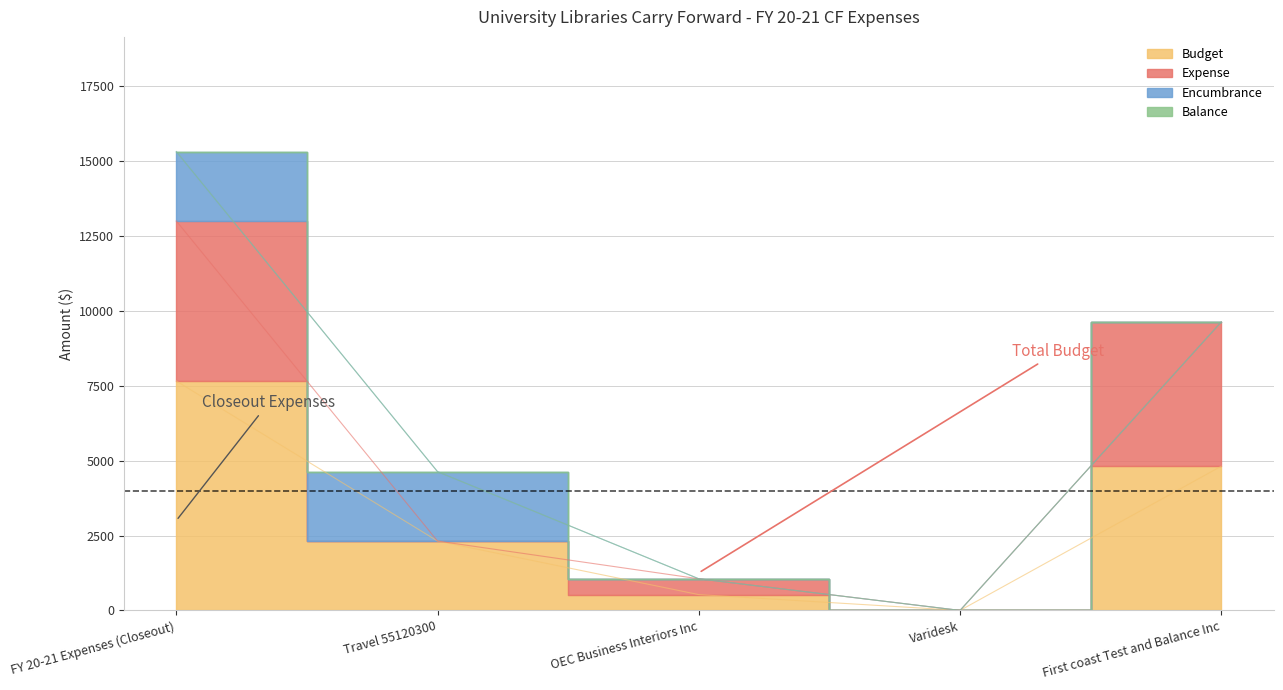

What are all the series names shown in the legend?

Budget, Expense, Encumbrance, Balance